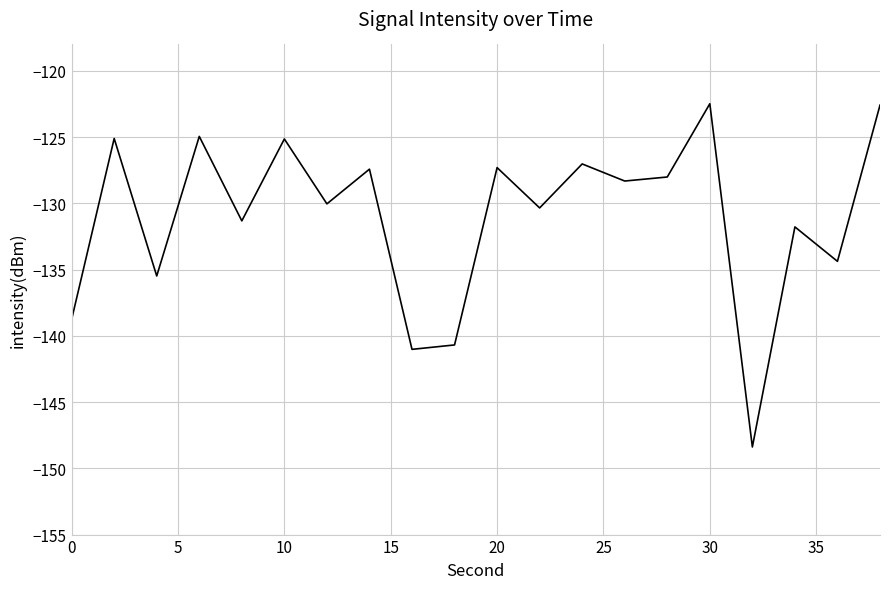

What is the greatest value displayed?

-122.5